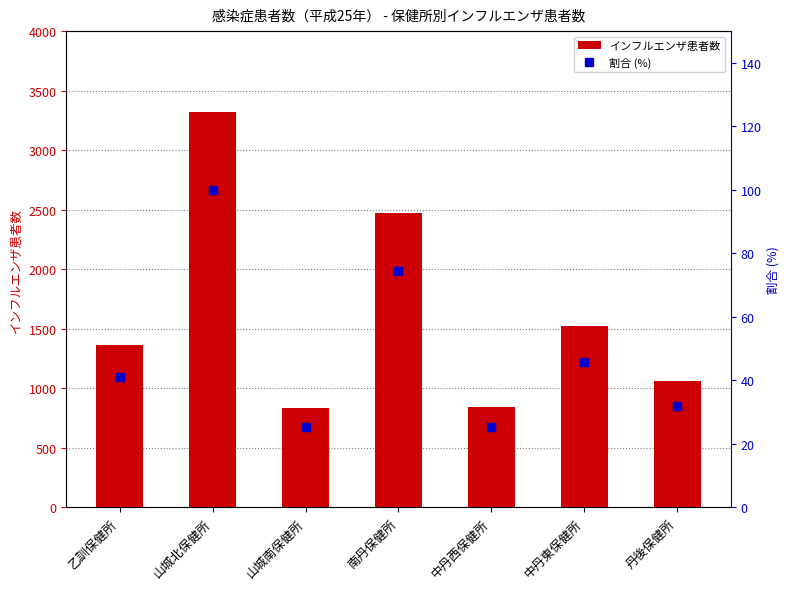

Rank the series by their maximum value, from highest to lowest.

インフルエンザ患者数, 割合 (%)